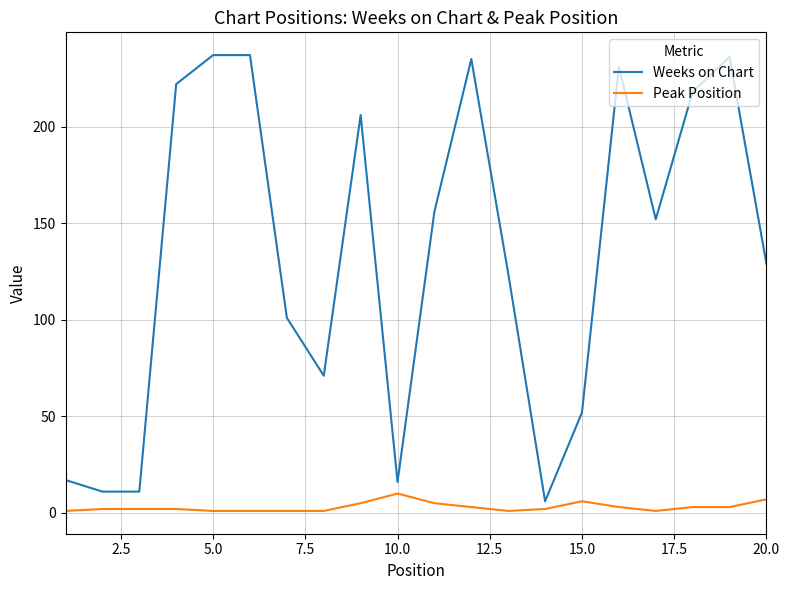

Which series has the largest total across all categories?

Weeks on Chart